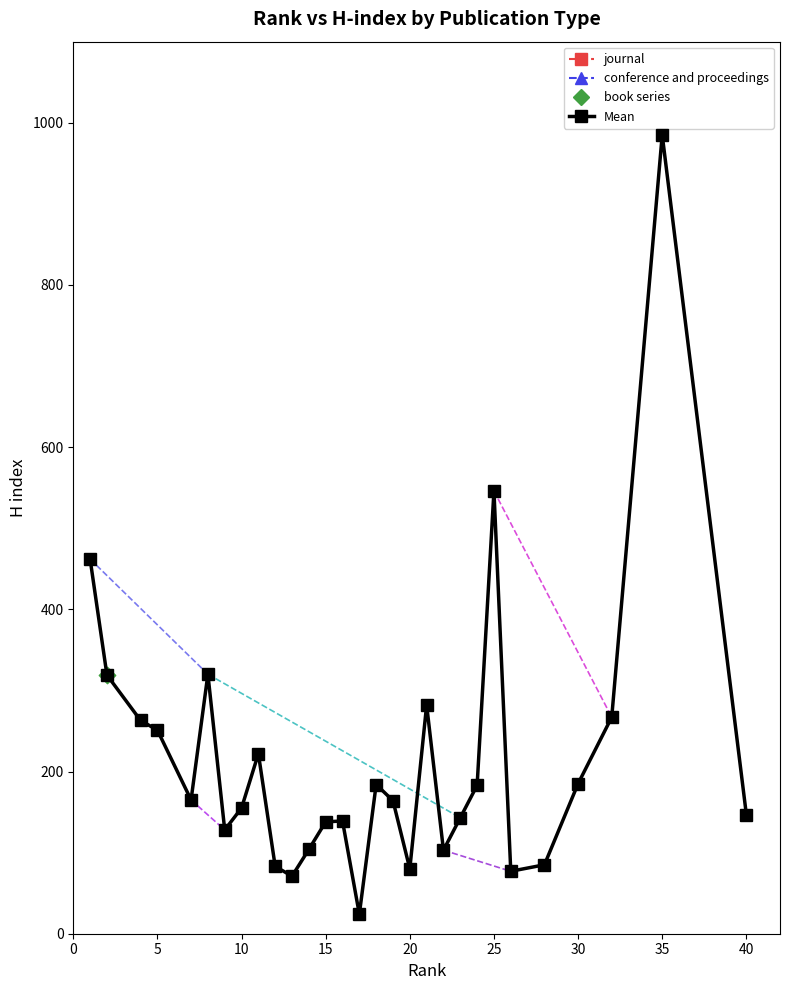

What is the difference between the maximum and minimum values?

961